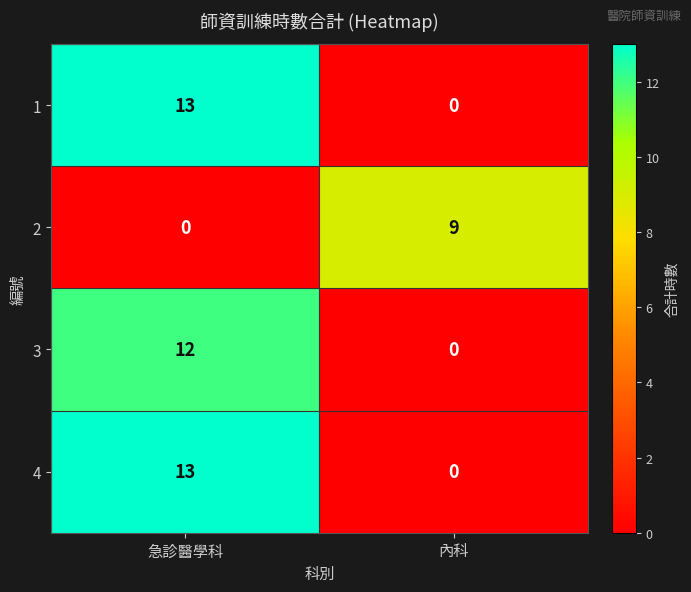

At which label is 1 closest to 6?

內科